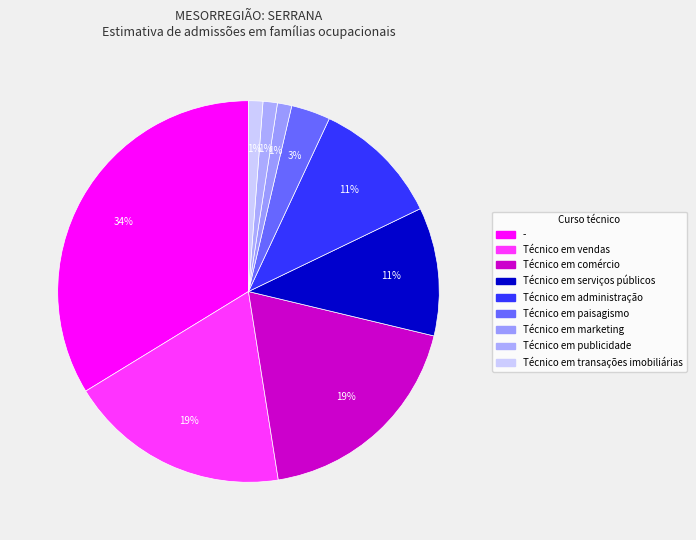

Count the number of slices in the pie.

9